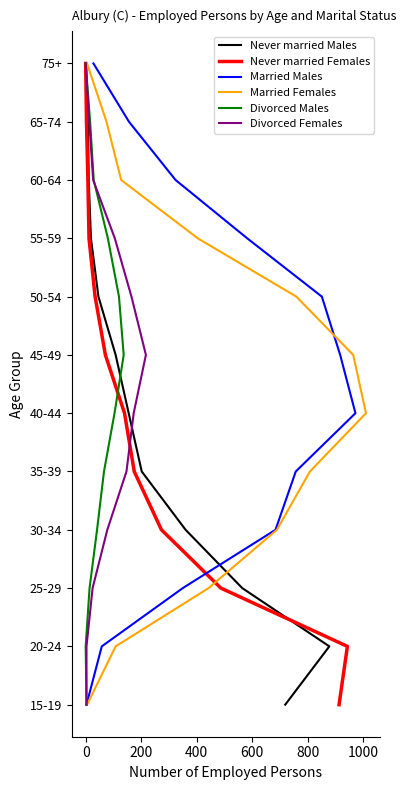

What position from the left is 800?

6